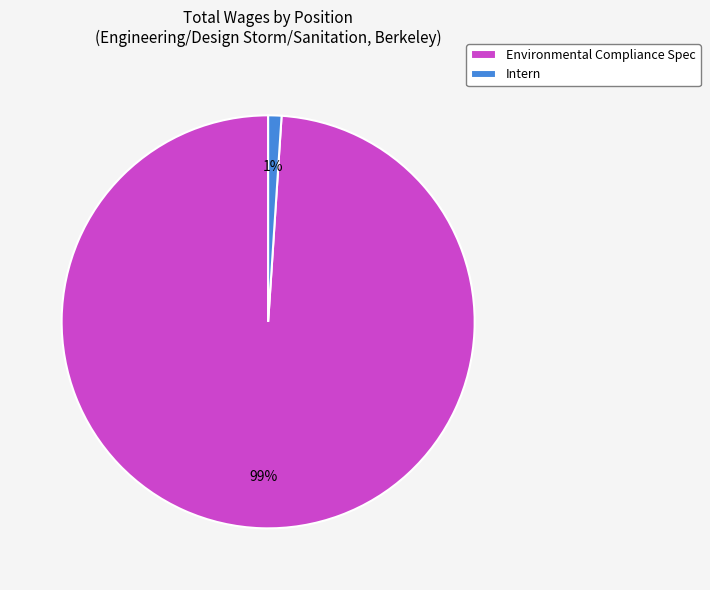

To the nearest percent, what is the combined percentage of Environmental Compliance Spec and Intern?

100%